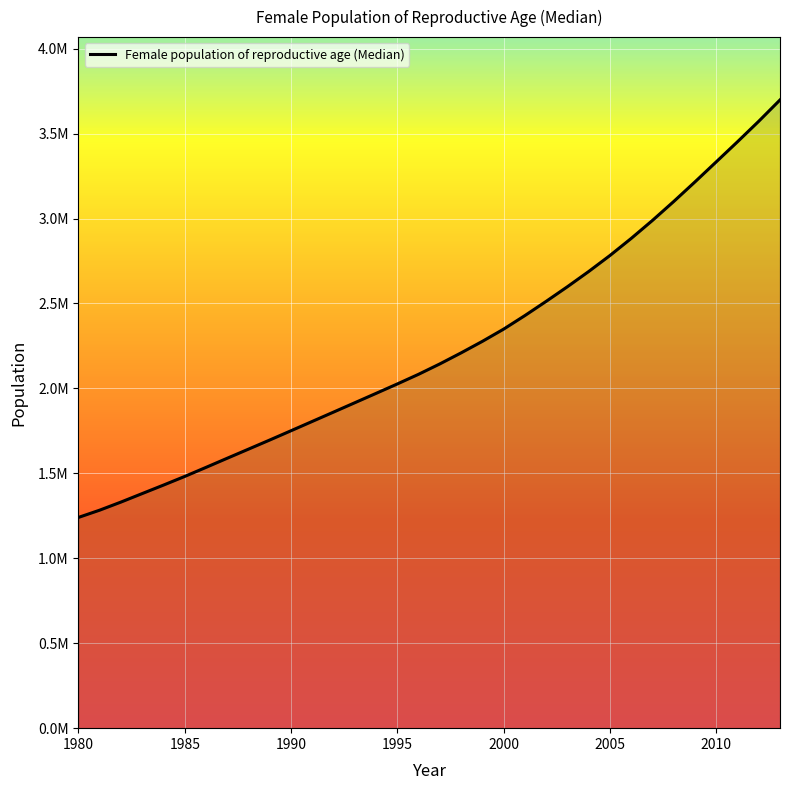

Reading left to right, extract all data points from this chart.

1240556.0	1283368.0	1330955.5	1381038.5	1430894.0	1481882.0	1535132.0	1589011.0	1642586.5	1696329.5	1750890.5	1805748.0	1860613.0	1915704.5	1970853.5	2026325.0	2083212.5	2144296.5	2209225.5	2277015.0	2348966.0	2428757.0	2512417.0	2598578.0	2688075.5	2782231.0	2882797.0	2988790.0	3100131.0	3215563.0	3333501.5	3451792.0	3572542.5	3698120.0